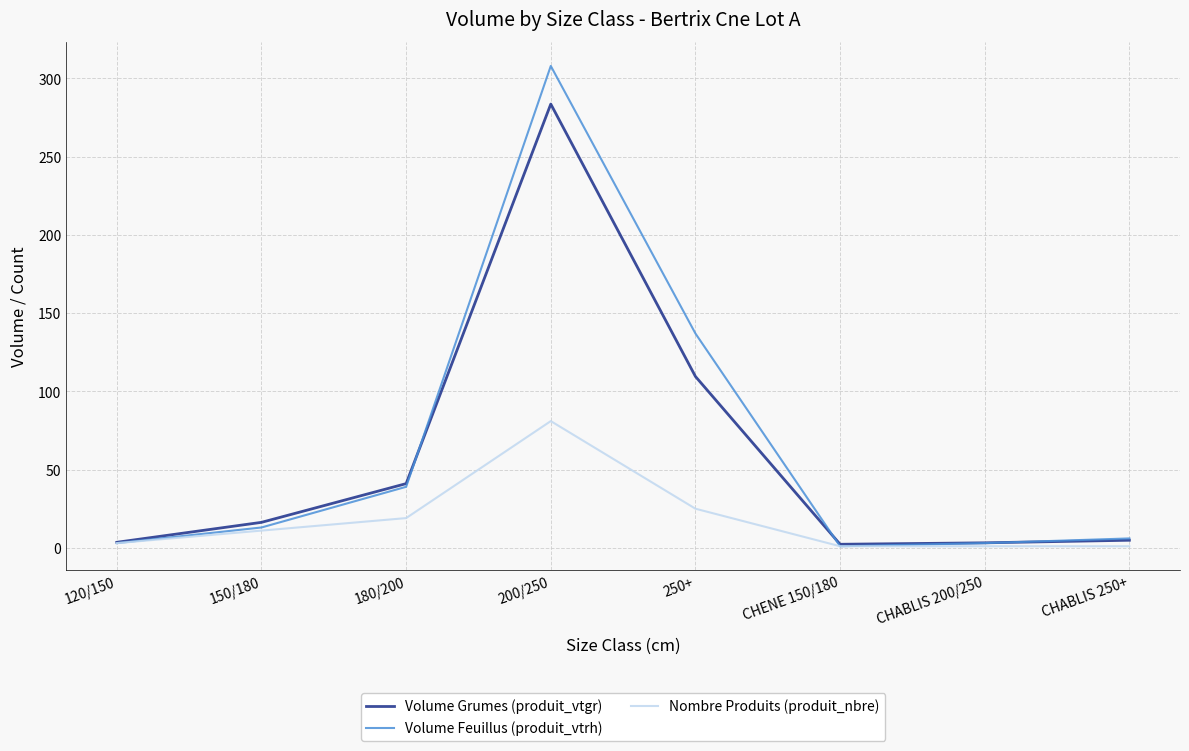

At which category is the sum across all series the highest?

200/250